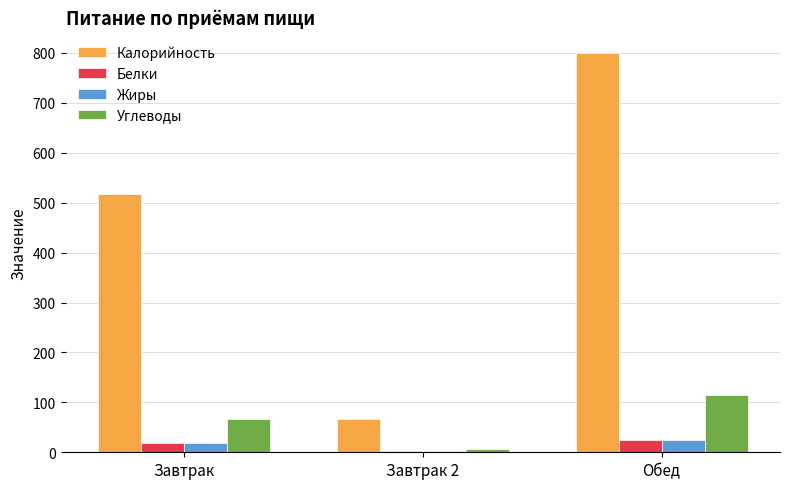

How many values in the Белки series are below 18?

1